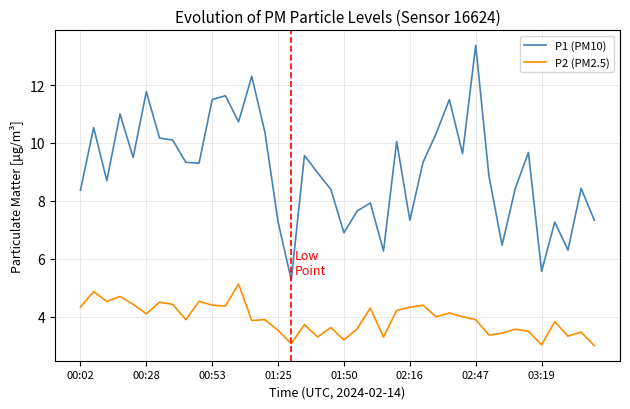

In P1 (PM10), how many points are lower than both neighbors (excluding endpoints)?

12